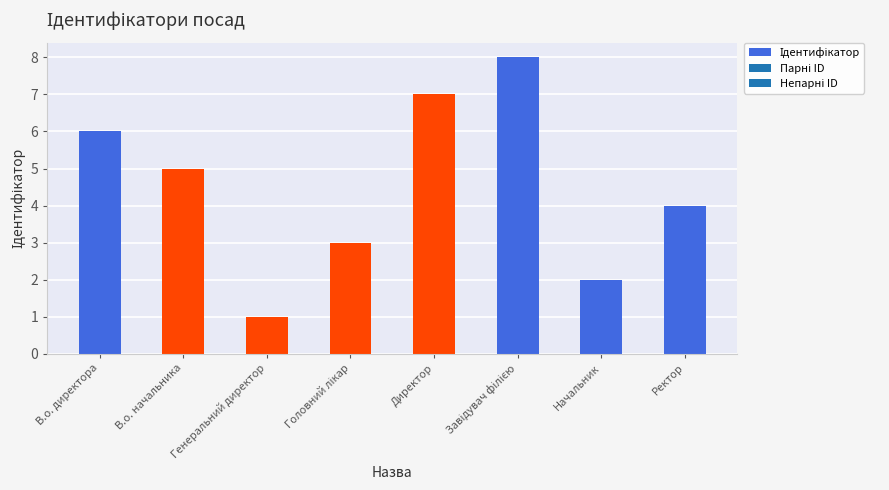

Does the chart contain any negative values?

No